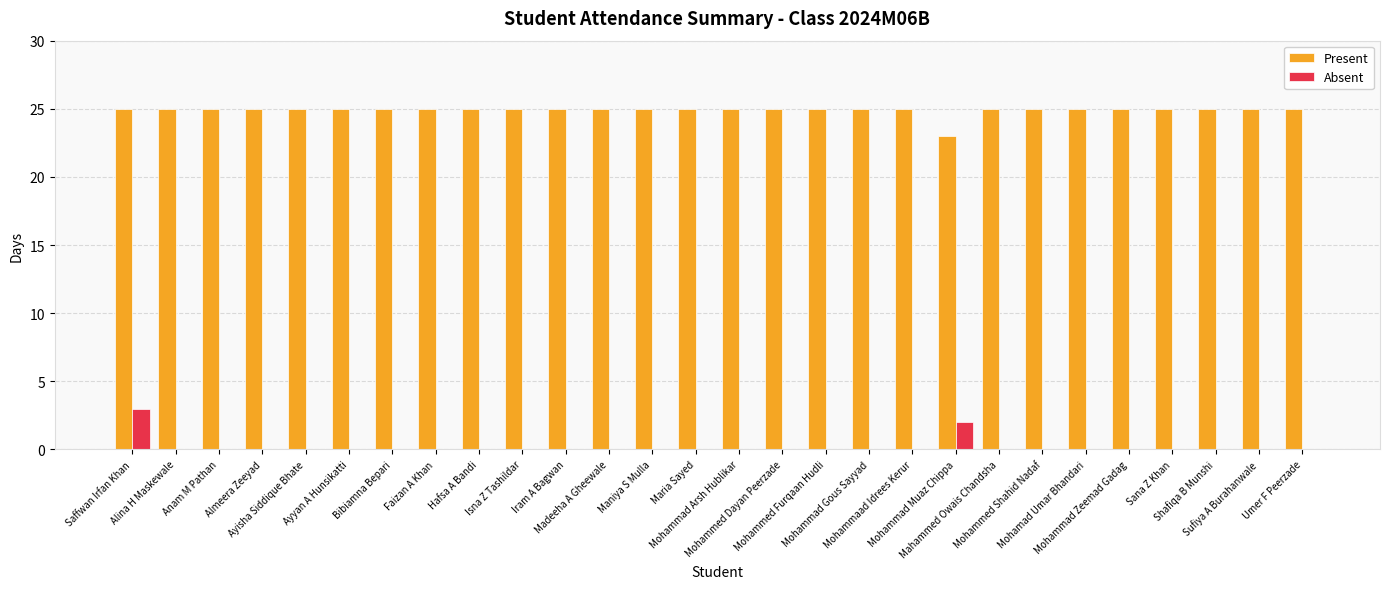

What is the maximum value shown in the chart?

25